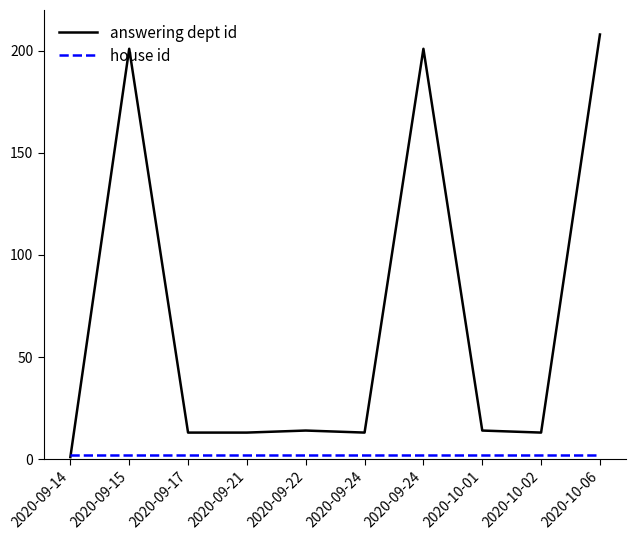

Does the chart display data point markers on the line(s)?

No